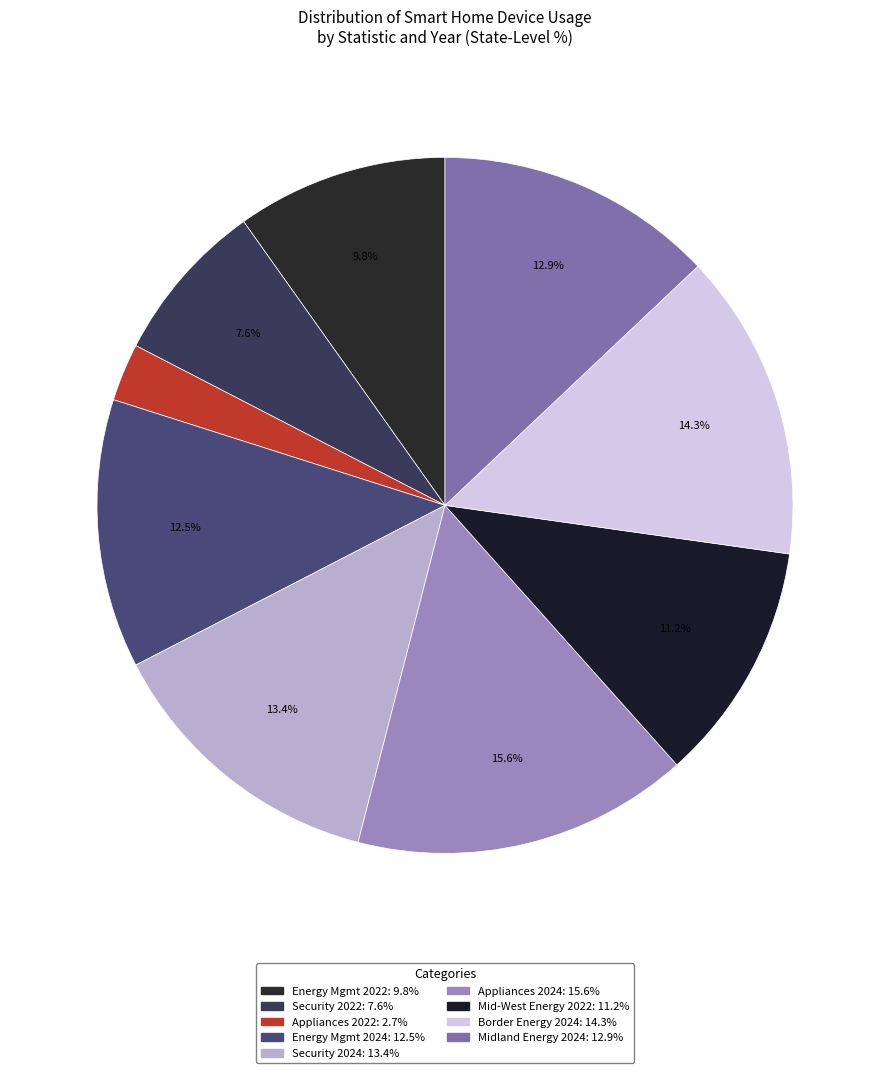

How many slices are in this pie chart?

9